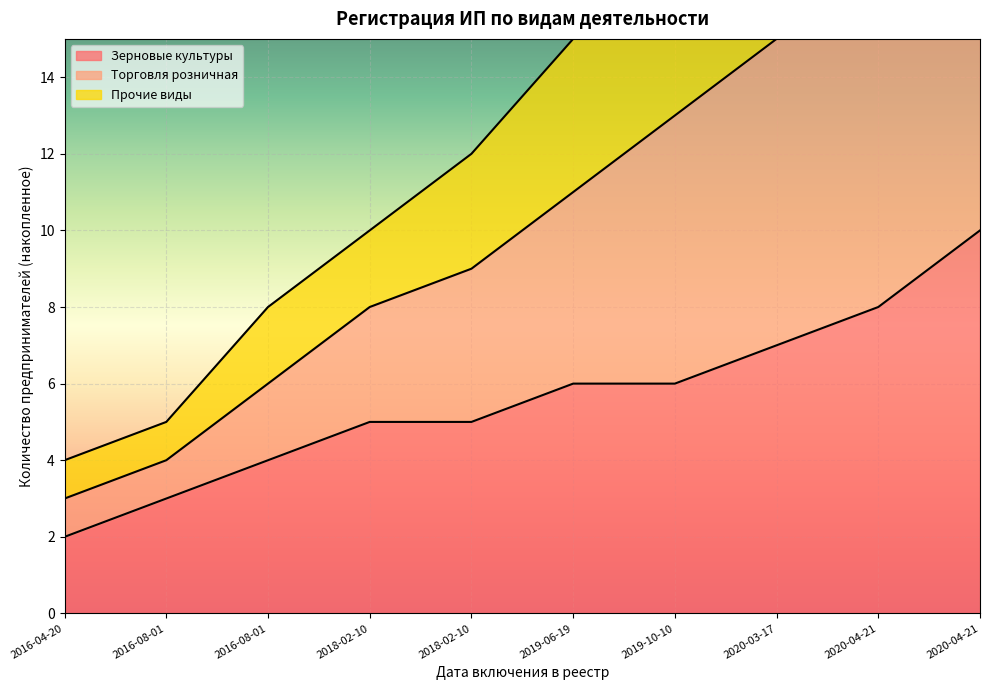

At how many categories does at least one series exceed 9?

7